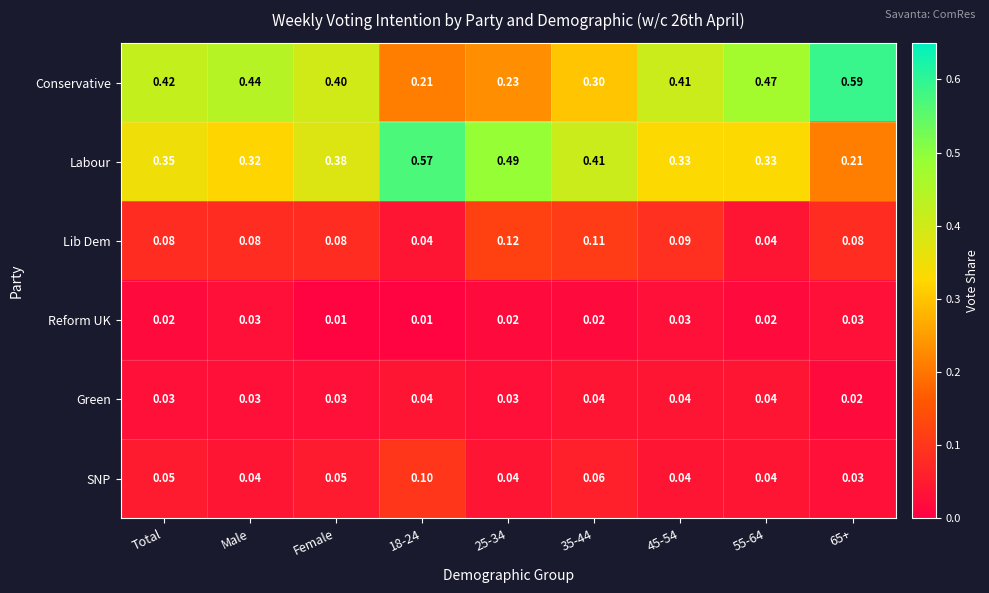

Rank the series by their maximum value, from lowest to highest.

Reform UK, Green, SNP, Lib Dem, Labour, Conservative